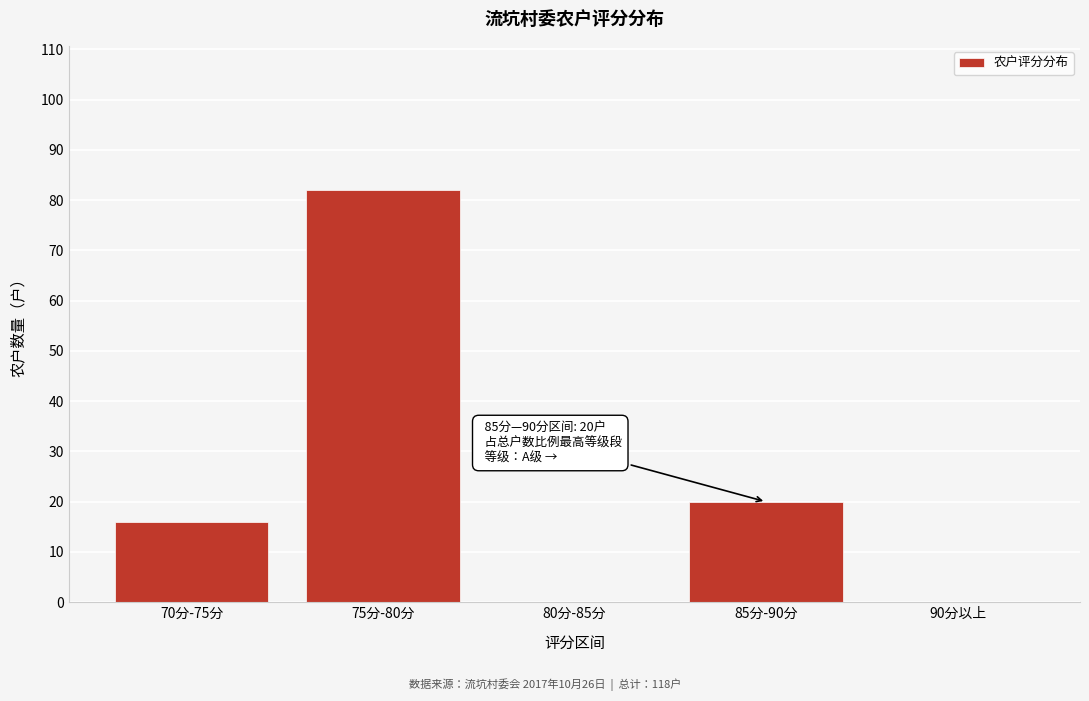

Reading left to right, extract all data points from this chart.

70分-75分=16	75分-80分=82	80分-85分=0	85分-90分=20	90分以上=0